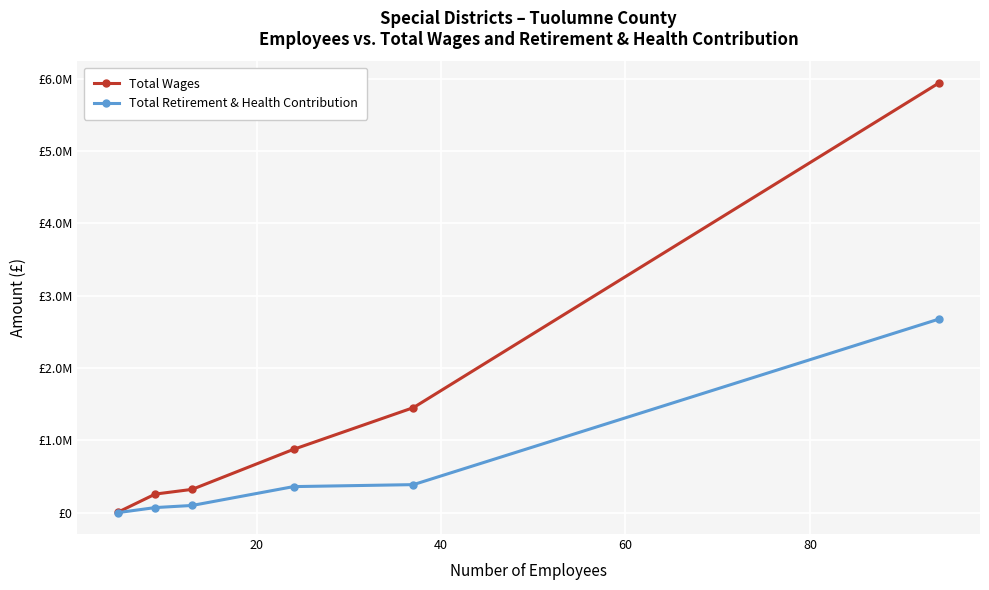

Is this an area chart (filled region under the line)?

No